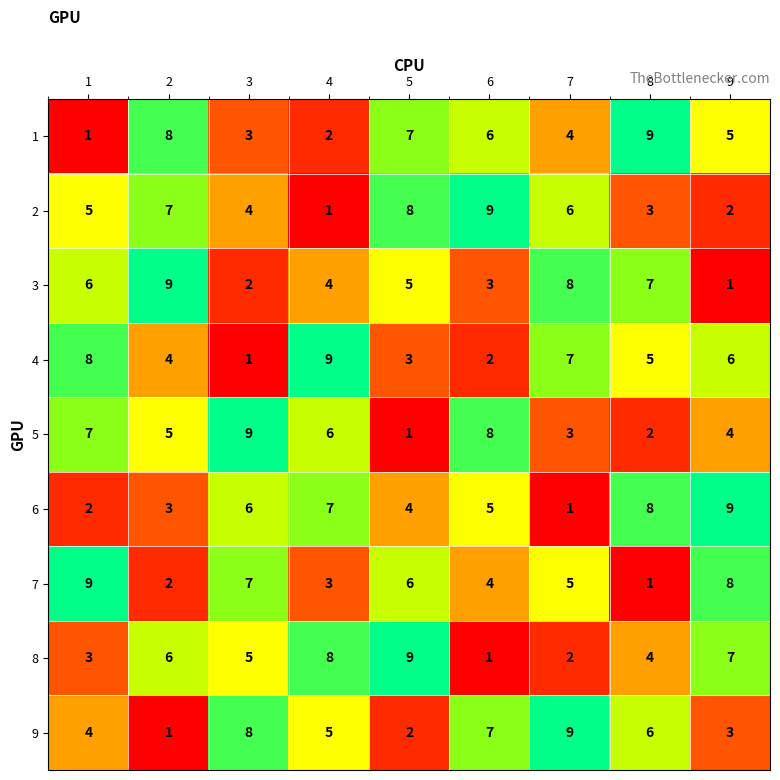

At which label does 6 reach its minimum?

7